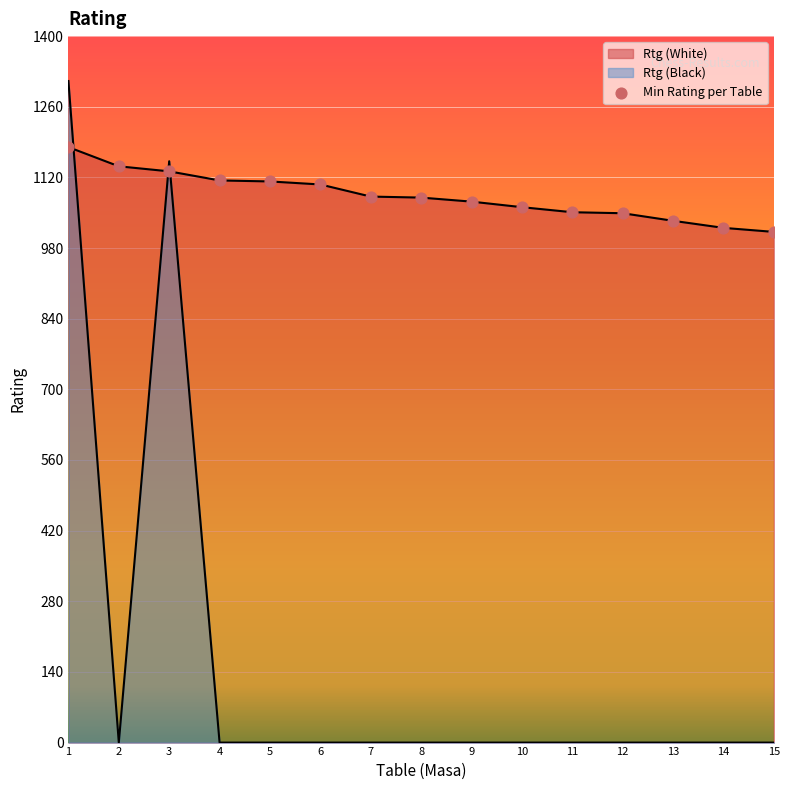

Which series has the largest total across all categories?

Rtg (White)